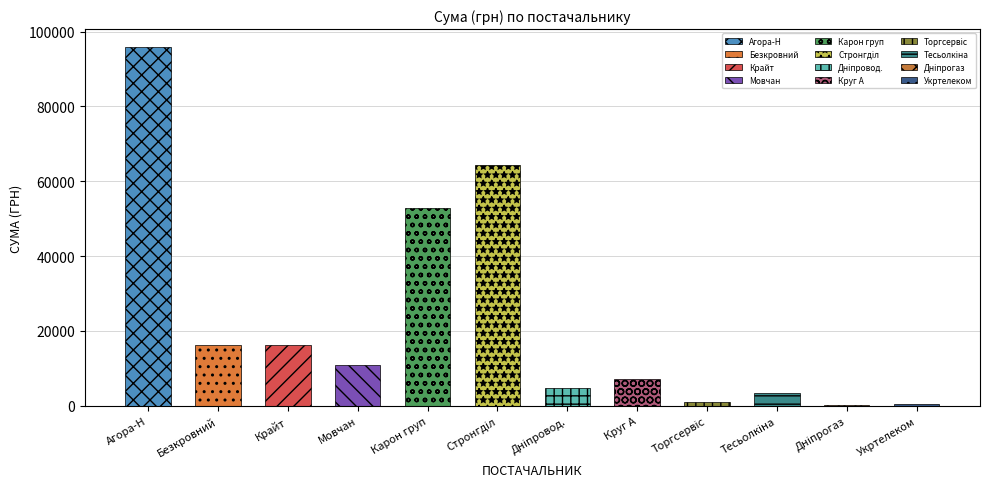

The chart shows a value of 64293.0 at ТОВ "Стронгділ". True or false?

True